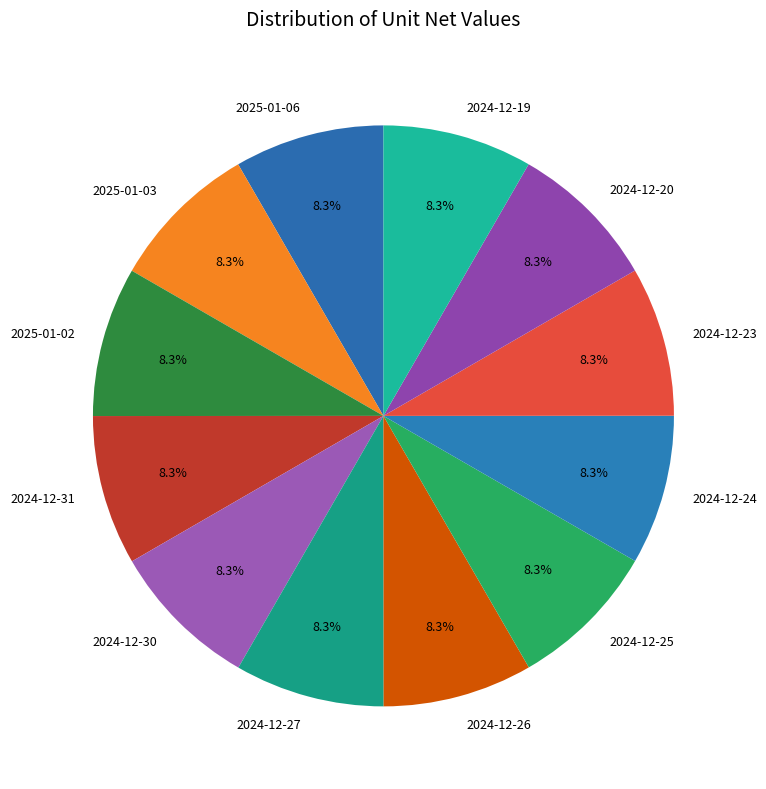

To the nearest percent, what portion does 2025-01-02 represent?

8%